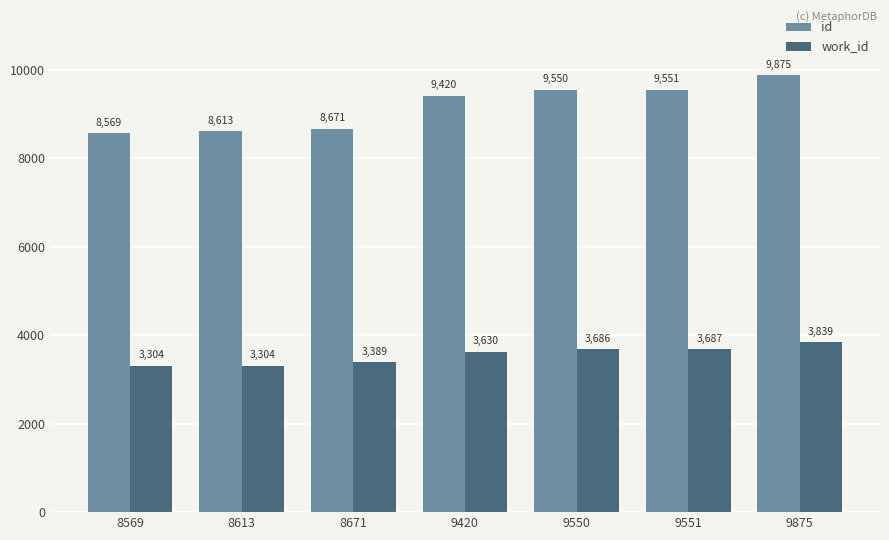

What is the lowest value of the work_id series?

3304